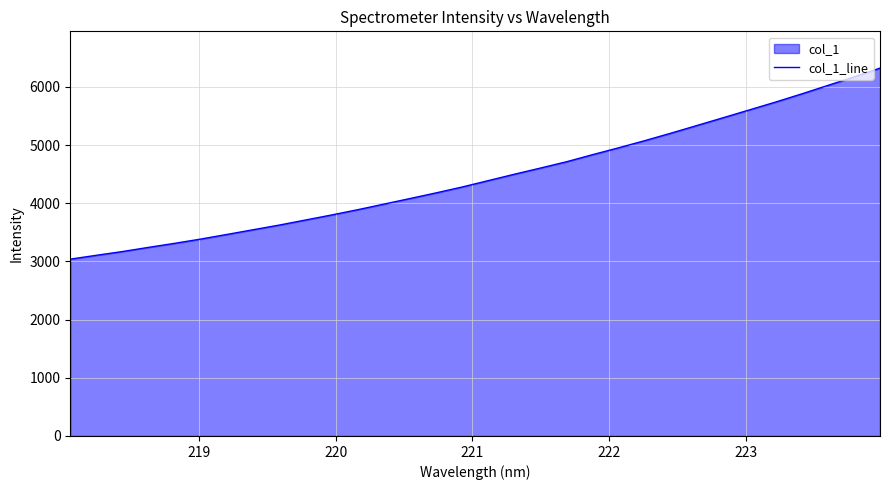

What is the minimum value shown in the chart?

3039.4